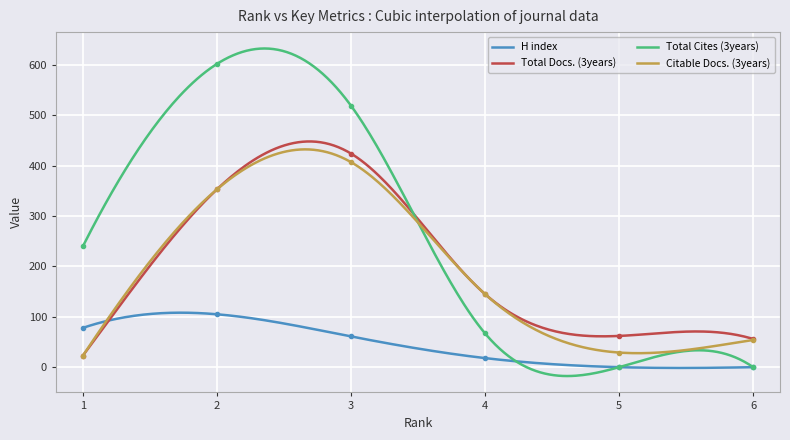

What is the maximum value shown in the chart?

602